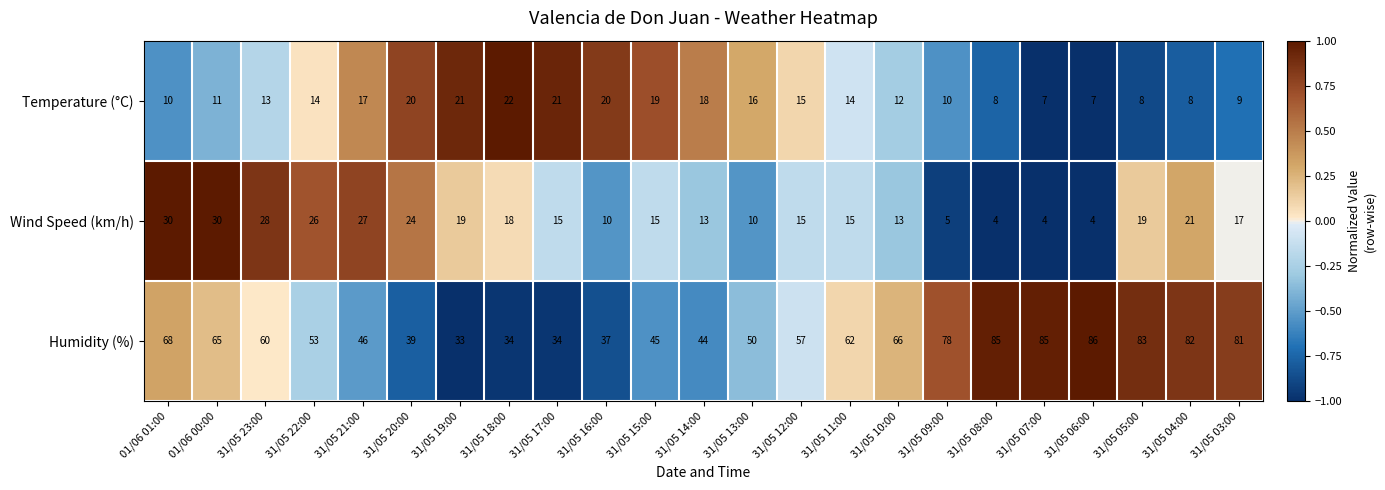

Where is Wind Speed (km/h) nearest to the value 17?

31/05 03:00